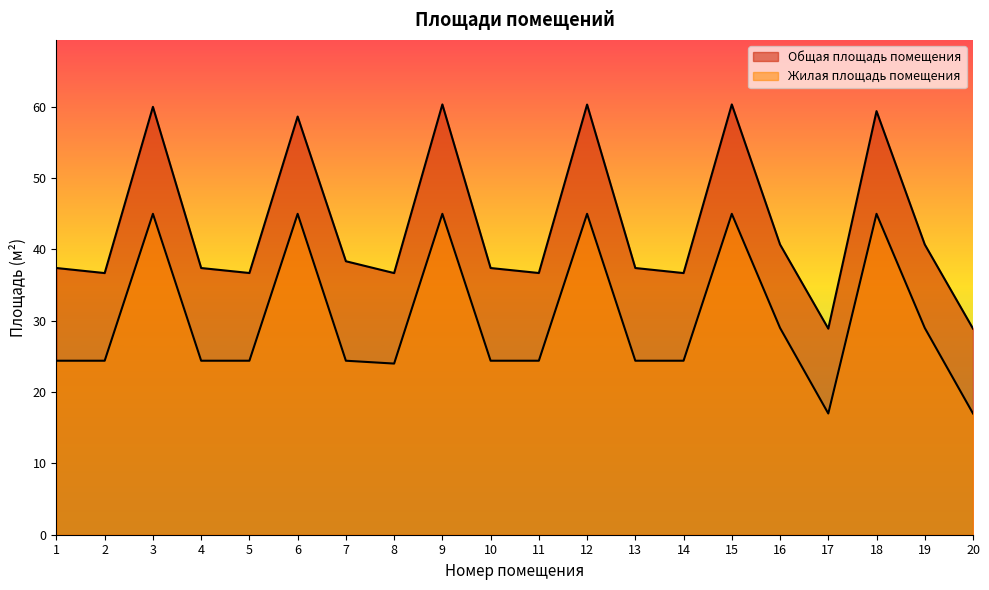

What is the difference between the Общая площадь помещения values at 19 and 10?

3.3